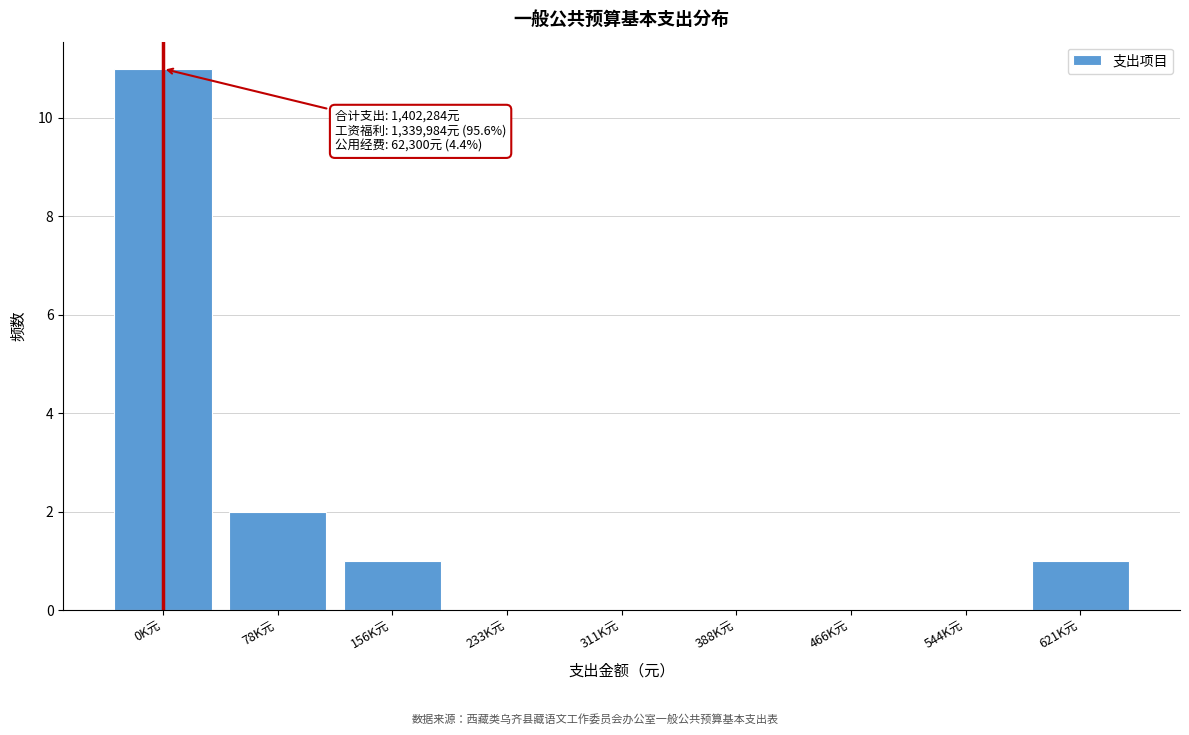

Reading left to right, extract all data points from this chart.

0K元=11	78K元=2	156K元=1	233K元=0	311K元=0	388K元=0	466K元=0	544K元=0	621K元=1